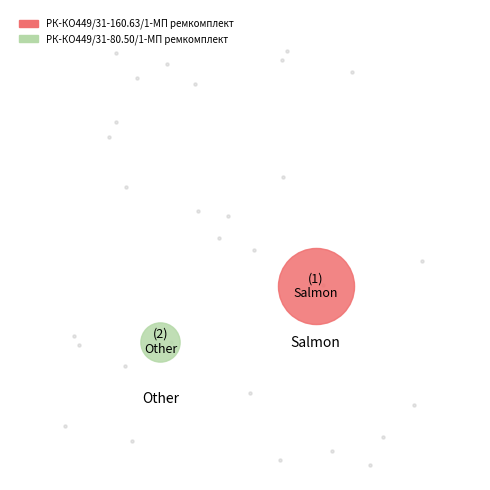

What is the ratio of the value at РК-КО449/31-160.63/1-МП ремкомплект to the value at РК-КО449/31-80.50/1-МП ремкомплект?

3.8